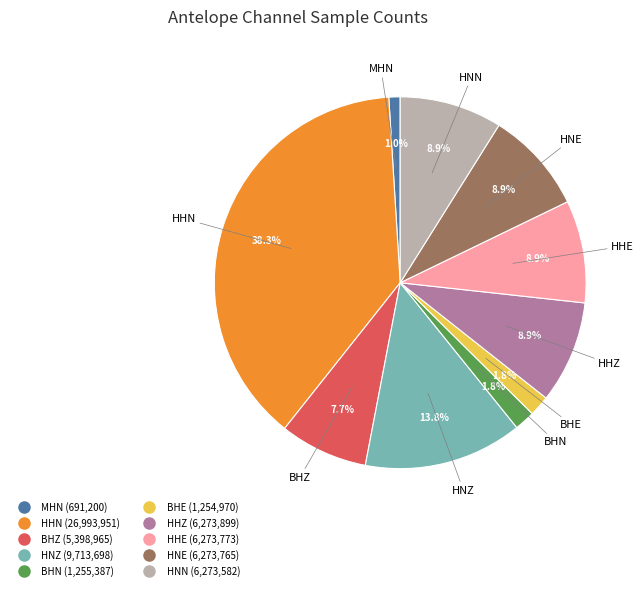

Is there a majority slice in this chart?

No